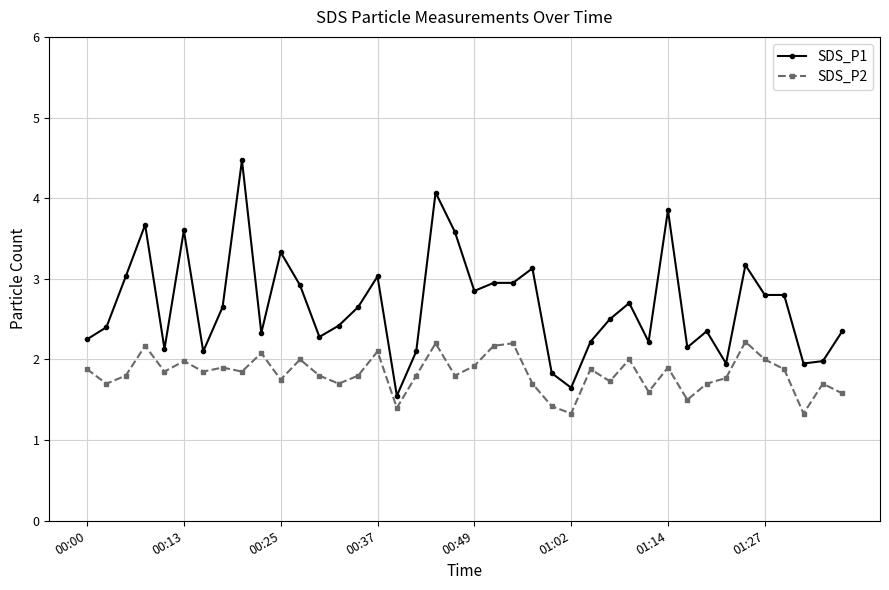

Rank the series by their maximum value, from highest to lowest.

SDS_P1, SDS_P2